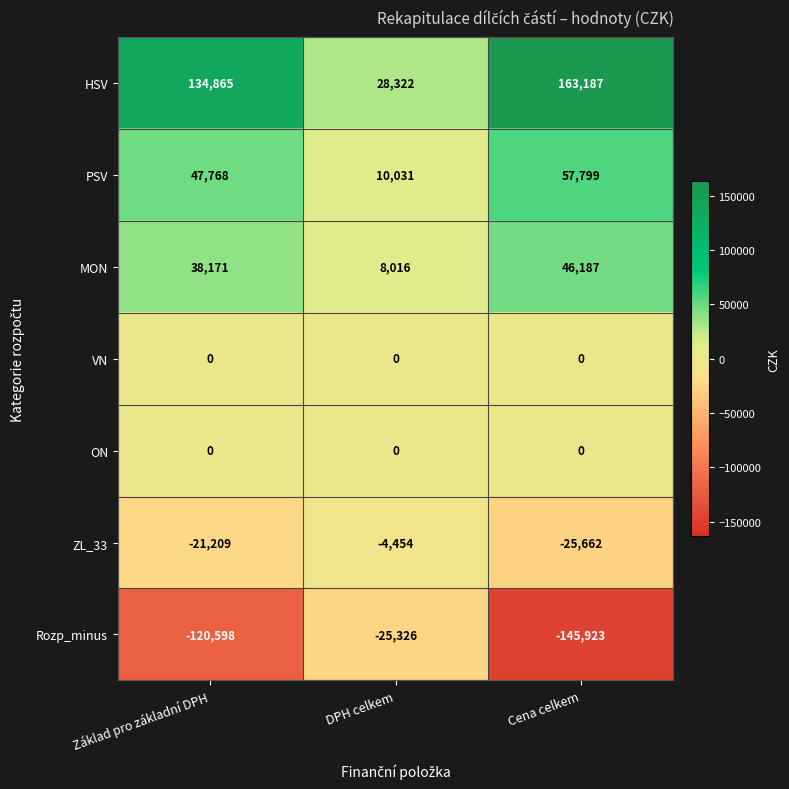

What is the spread (max minus min) of values at Základ pro základní DPH?

255463